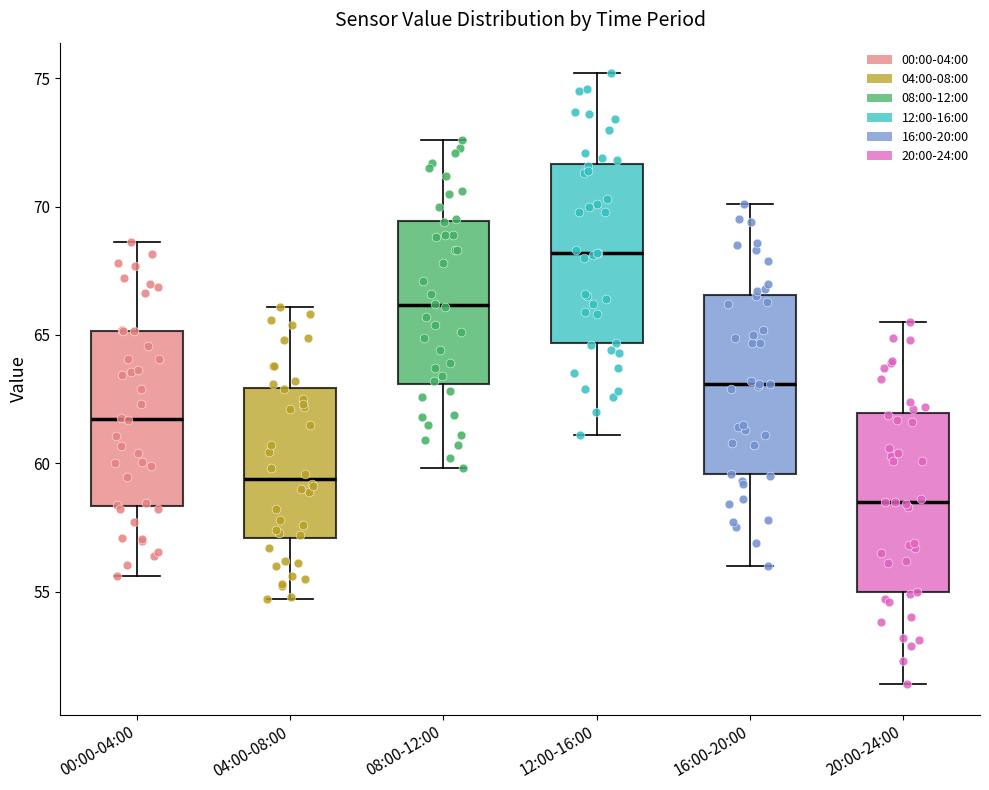

Reading left to right, read every box against the y-axis: the position of its median line, the range the box covers, and the ends of its whiskers. The values are not printed on the chart, so give them approximately, as read against the axis.

00:00-04:00: median 61.5, box 58.5 to 65.0, whiskers 55.5 to 68.5
04:00-08:00: median 59.5, box 57.0 to 63.0, whiskers 54.5 to 66.0
08:00-12:00: median 66.0, box 63.0 to 69.5, whiskers 60.0 to 72.5
12:00-16:00: median 68.0, box 64.5 to 71.5, whiskers 61.0 to 75.0
16:00-20:00: median 63.0, box 59.5 to 66.5, whiskers 56.0 to 70.0
20:00-24:00: median 58.5, box 55.0 to 62.0, whiskers 51.5 to 65.5